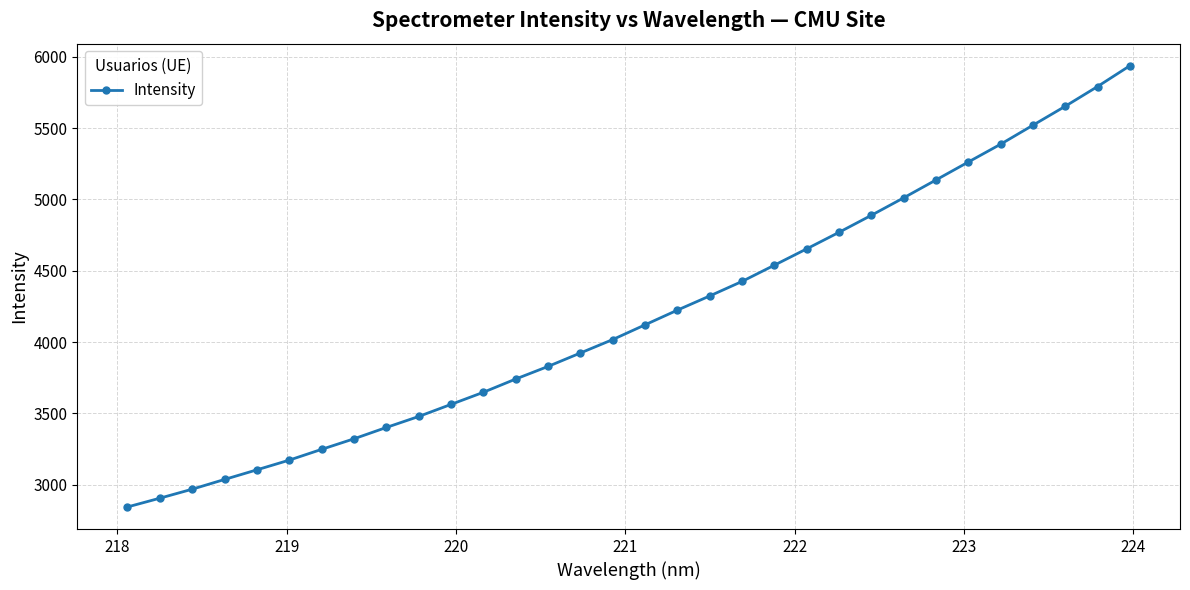

What is the maximum value shown in the chart?

5936.6